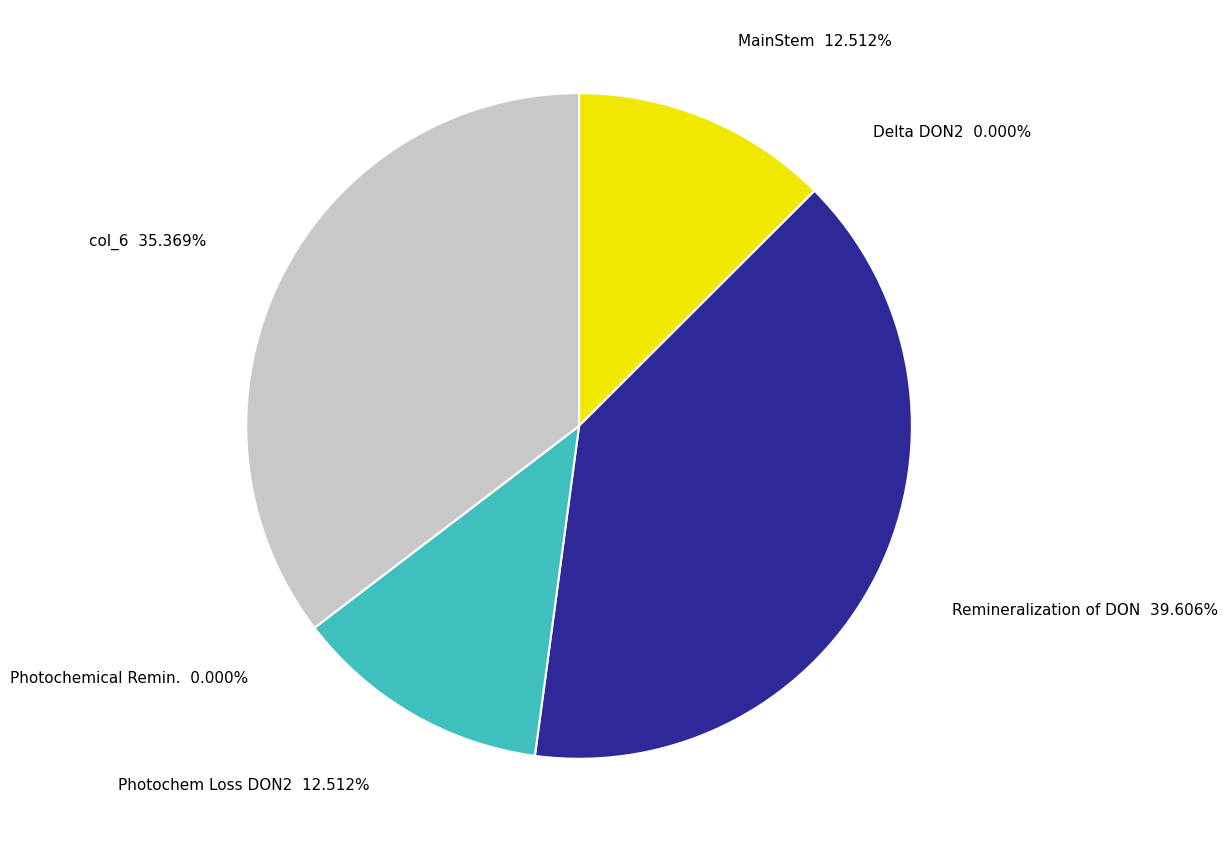

To the nearest percent, what percentage of the pie is col_3?

40%